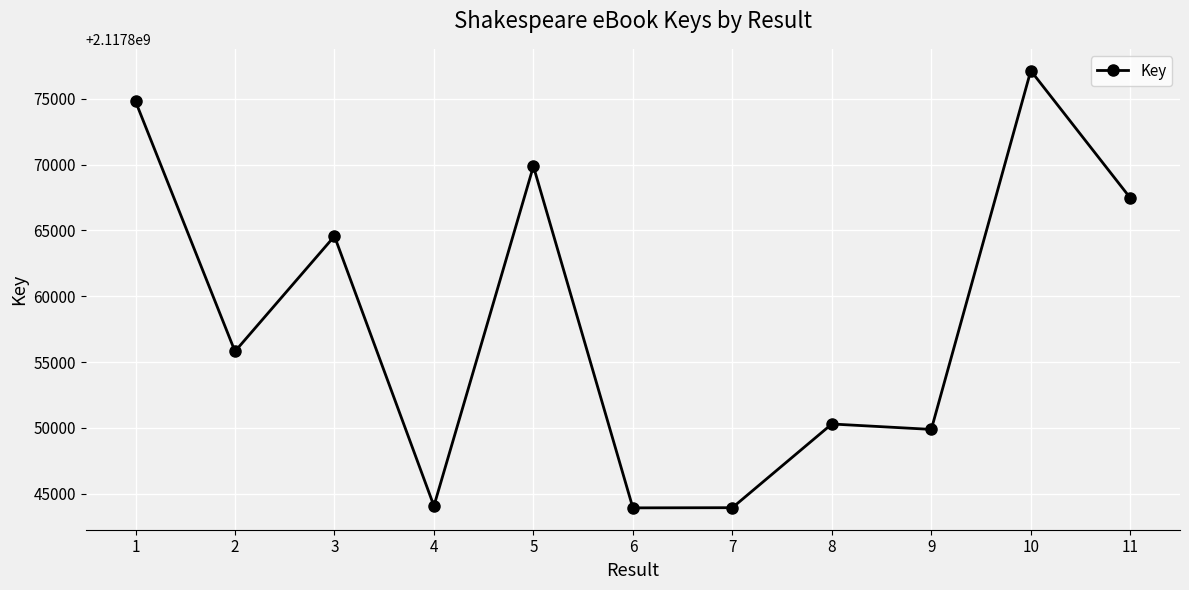

What is the average value?

2117858340